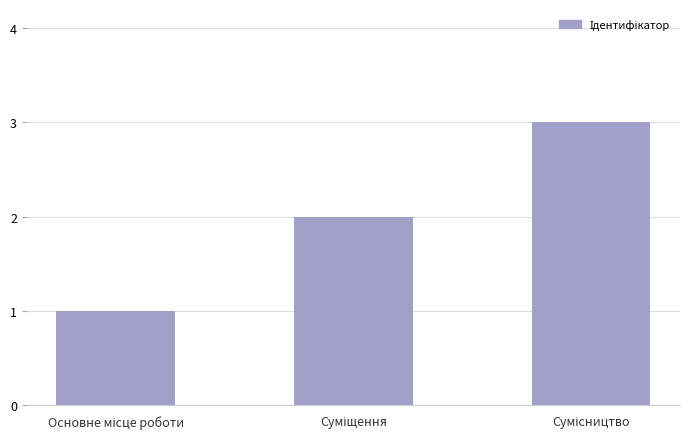

What is the maximum value shown in the chart?

3